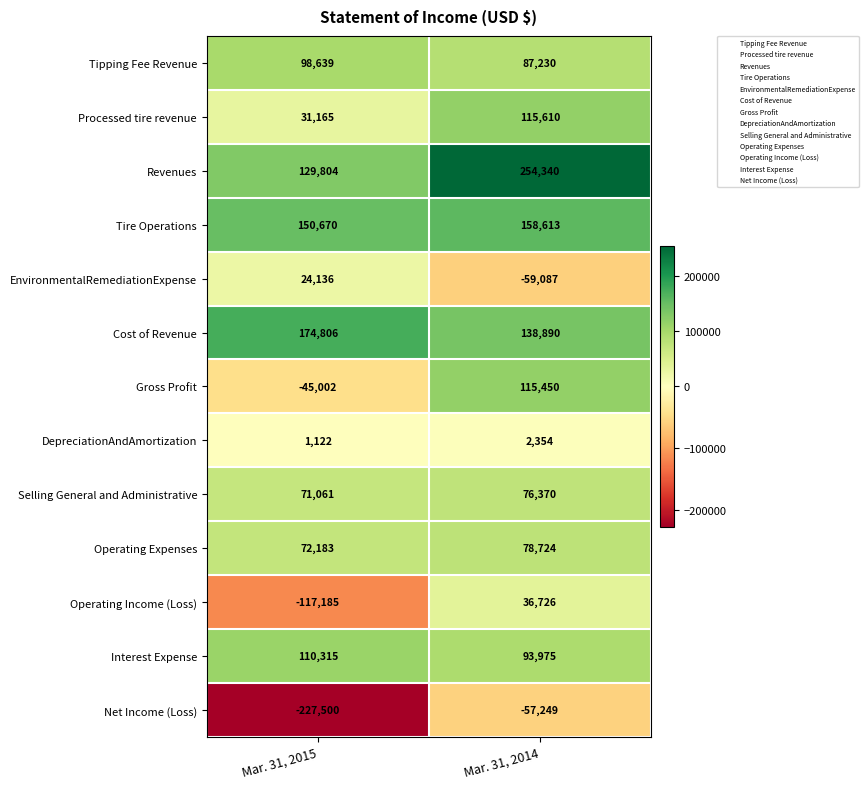

Which series changed the most between Mar. 31, 2015 and Mar. 31, 2014?

Net Income (Loss)